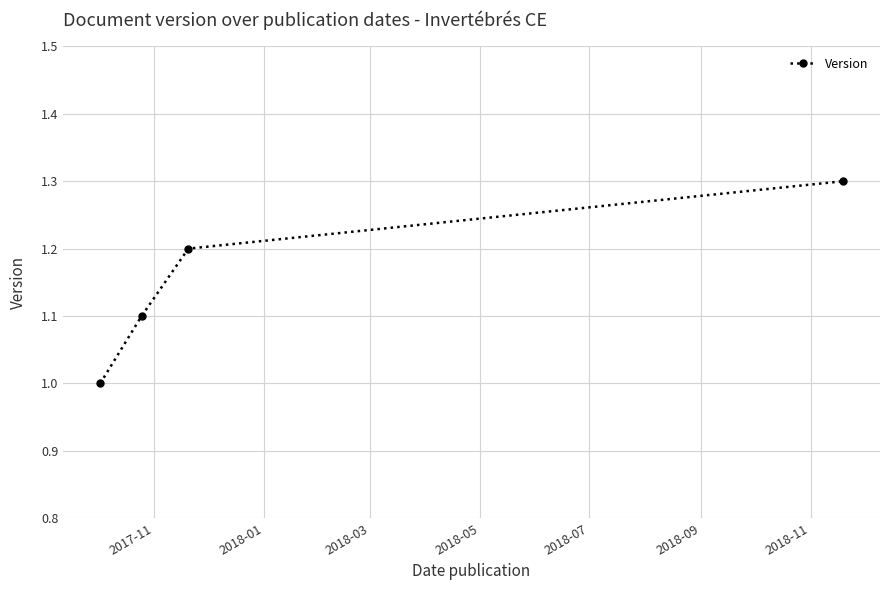

What is the maximum value shown in the chart?

1.3